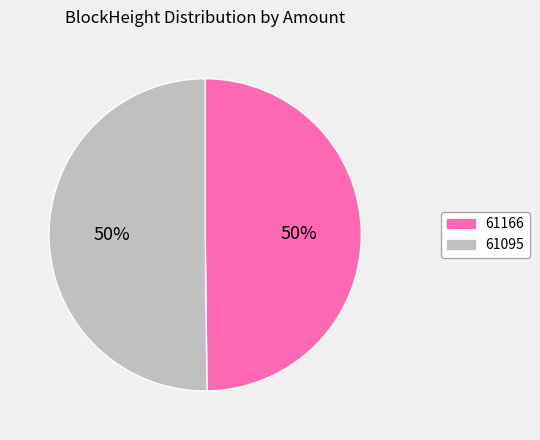

Is the sum of 61095 and 61166 greater than half?

Yes